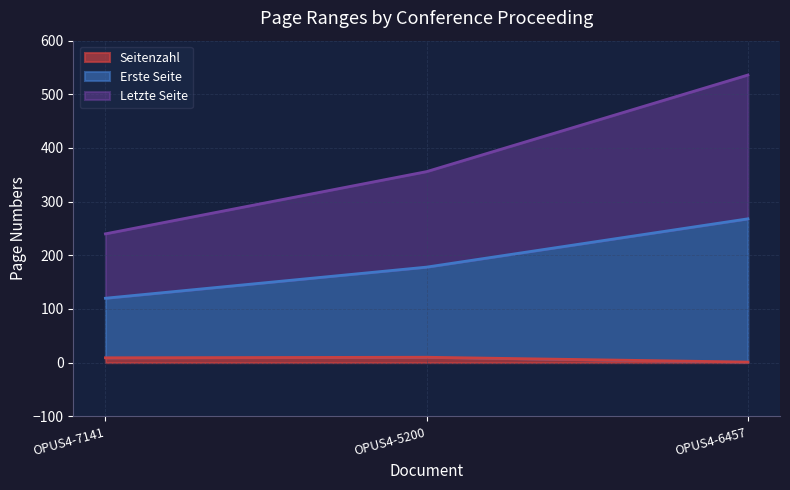

What is the spread (max minus min) of values at OPUS4-5200?

346